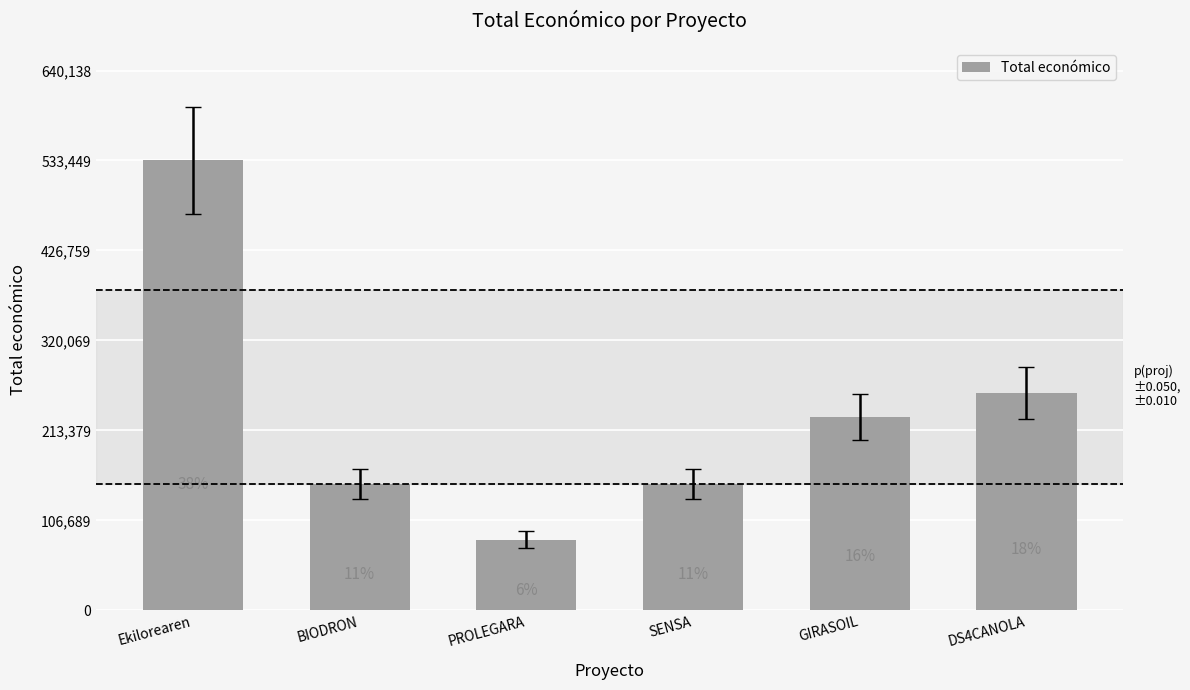

Approximately how many times larger is the value at BIODRON compared to Ekilorearen?

0.3